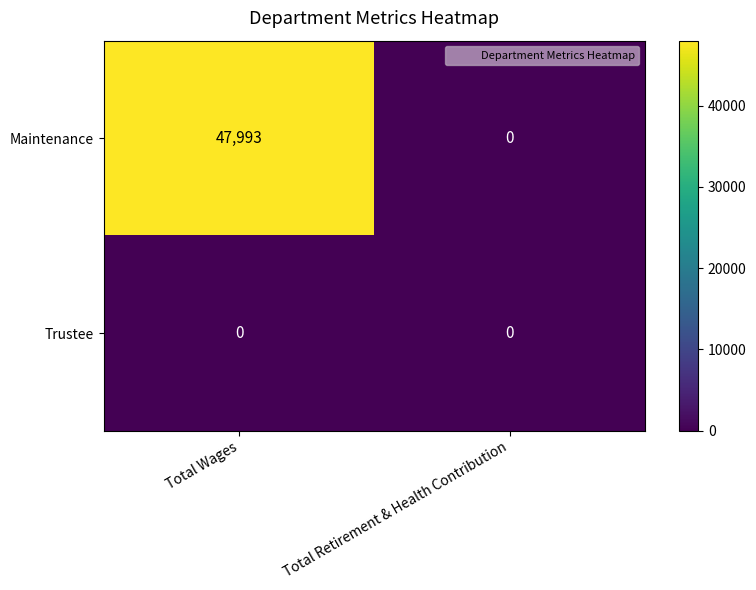

Which series has the widest spread of values?

Maintenance